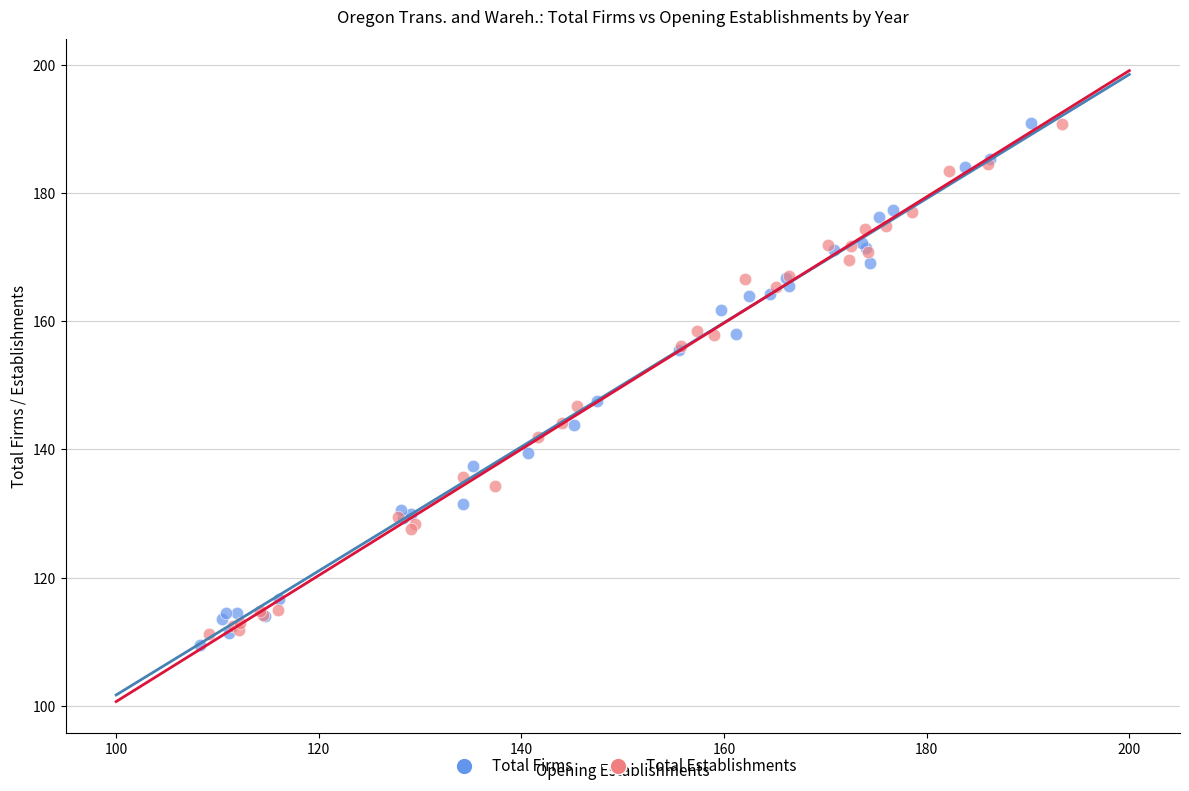

What are all the series names shown in the legend?

Total Firms, Total Establishments